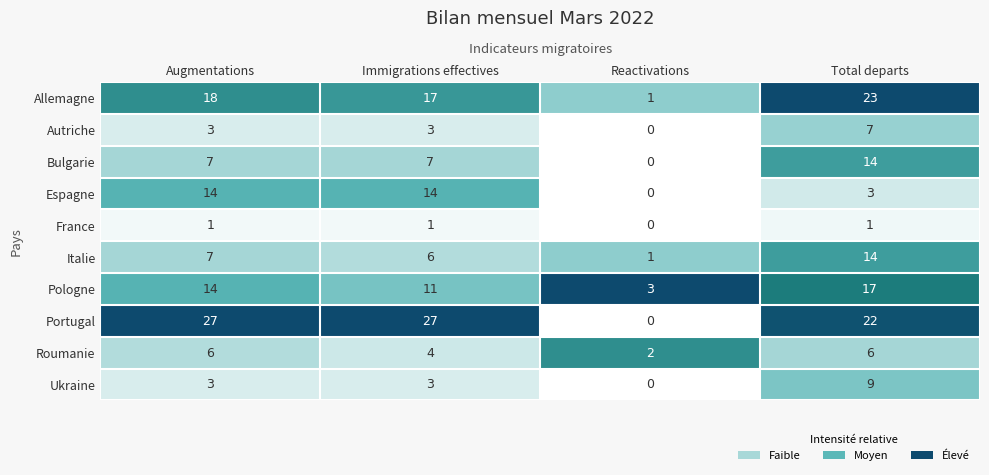

The value of Italie at Immigrations effectives is 6. True or false?

True